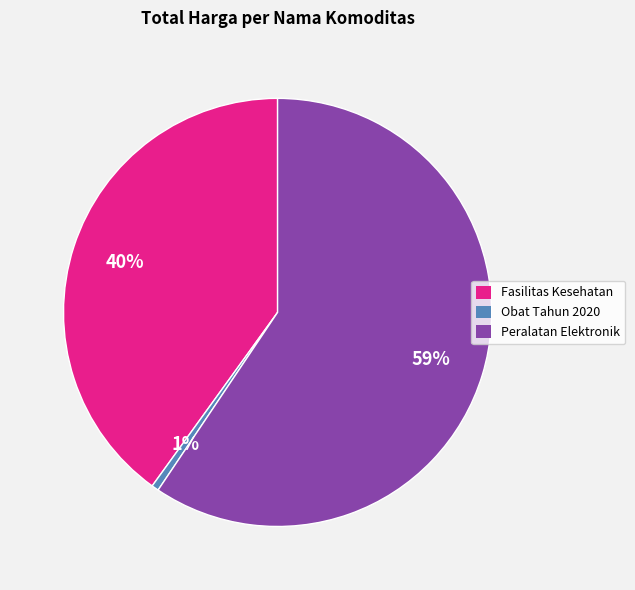

To the nearest percent, what is the average slice percentage?

33%